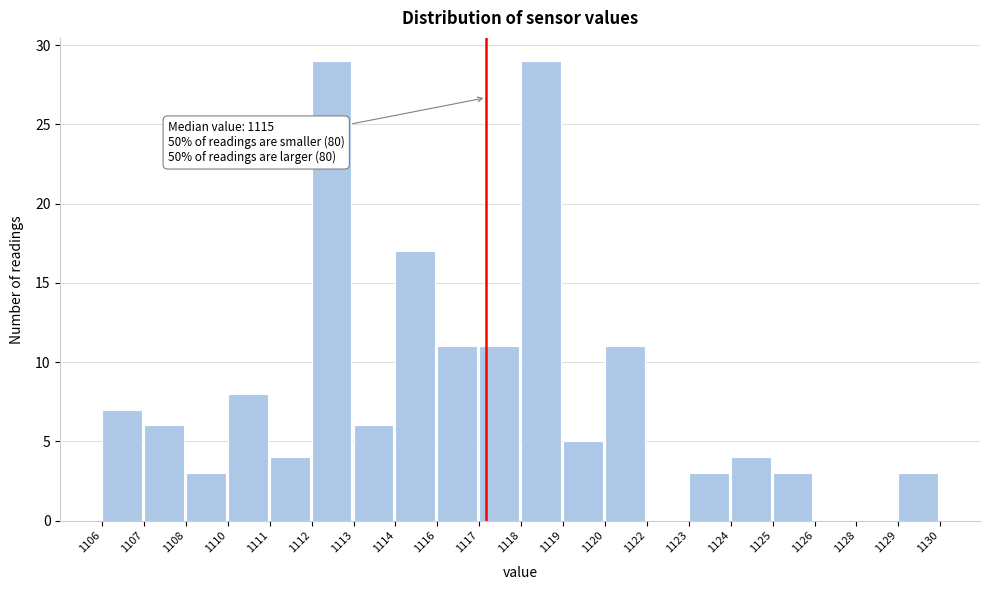

Reading left to right, list all the values displayed in this chart.

1106=7	1107=6	1108=3	1110=8	1111=4	1112=29	1113=6	1114=17	1116=11	1117=11	1118=29	1119=5	1120=11	1122=0	1123=3	1124=4	1125=3	1126=0	1128=0	1129=3